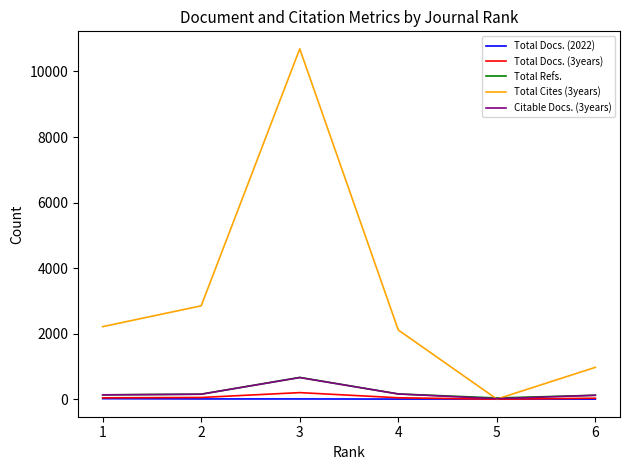

Which series has the largest range (max minus min)?

Total Cites (3years)